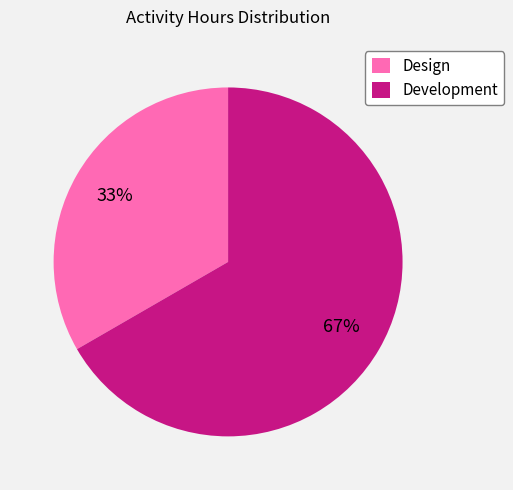

The Design slice represents 40% of the pie. True or false?

False